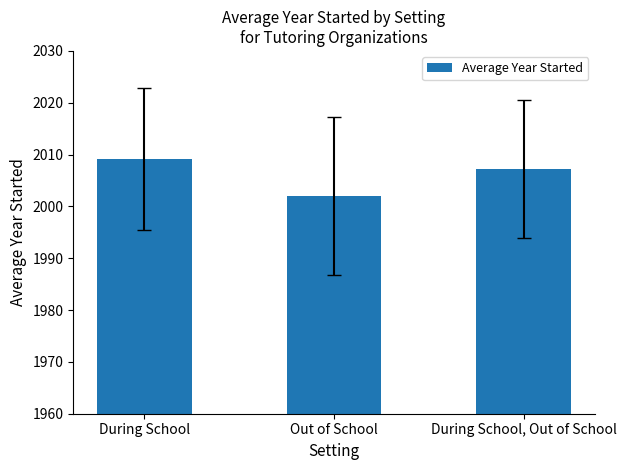

Which category has the lowest value across all series?

Out of School